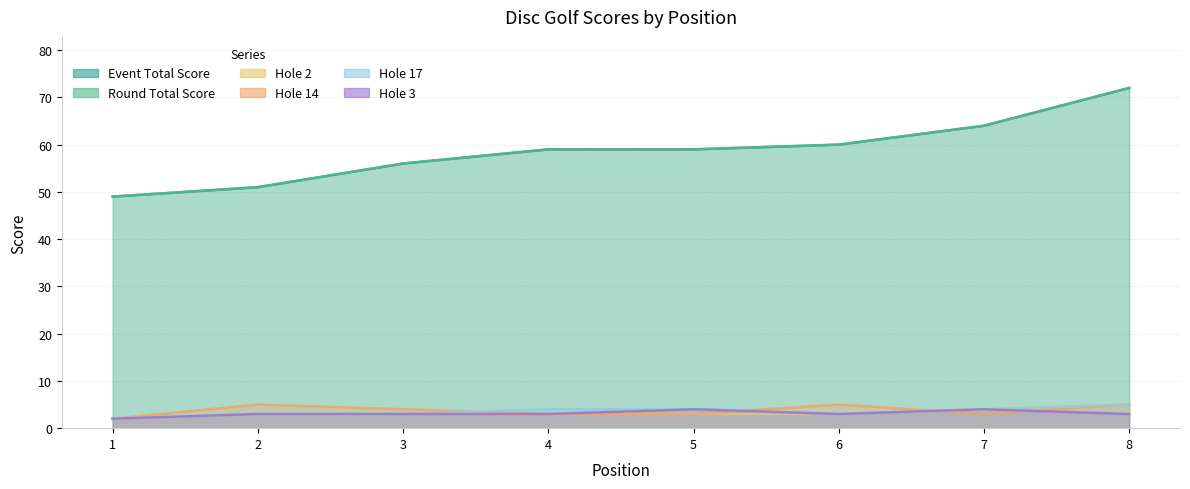

Reading right to left, what are all the values shown in this chart?

event_total_score: 8=72	7=64	6=60	5=59	4=59	3=56	2=51	1=49
round_total_score: 8=72	7=64	6=60	5=59	4=59	3=56	2=51	1=49
hole_2: 8=5	7=4	6=3	5=3	4=3	3=3	2=3	1=2
hole_14: 8=5	7=3	6=5	5=3	4=3	3=4	2=5	1=2
hole_17: 8=5	7=4	6=3	5=4	4=4	3=3	2=3	1=2
hole_3: 8=3	7=4	6=3	5=4	4=3	3=3	2=3	1=2